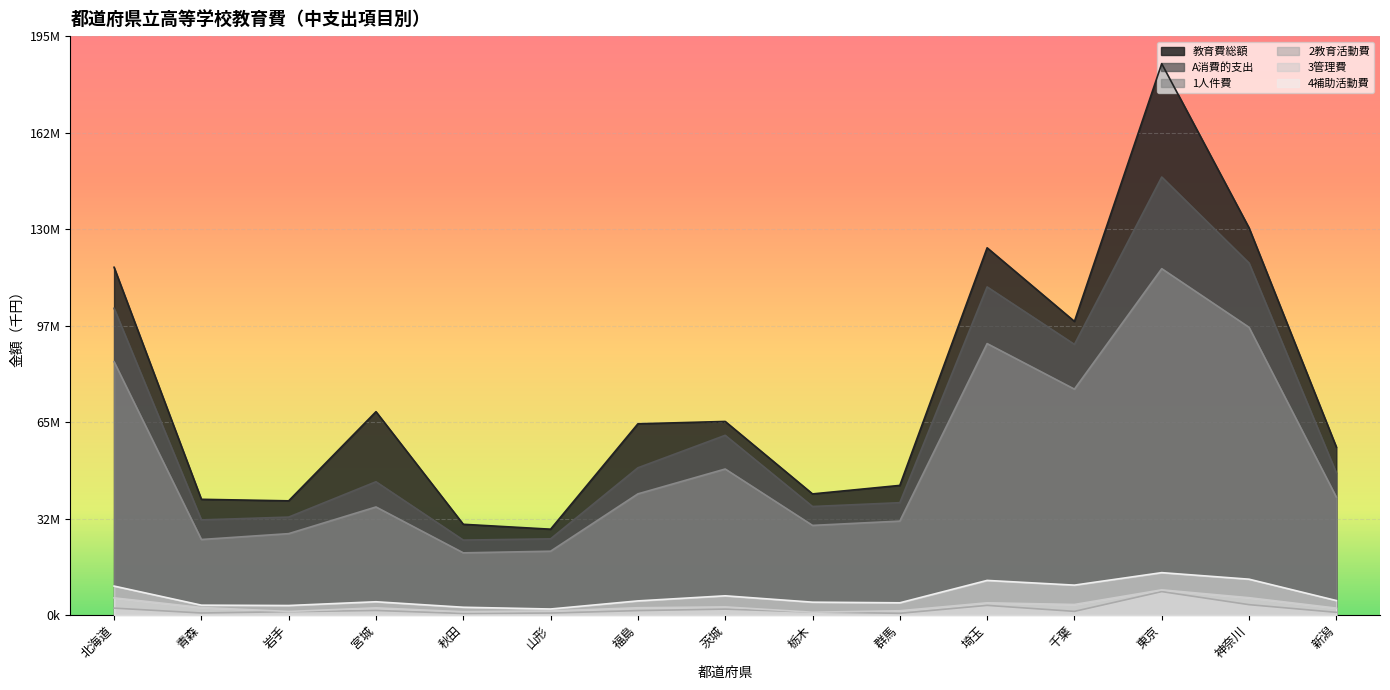

At which category is the sum across all series the highest?

東京